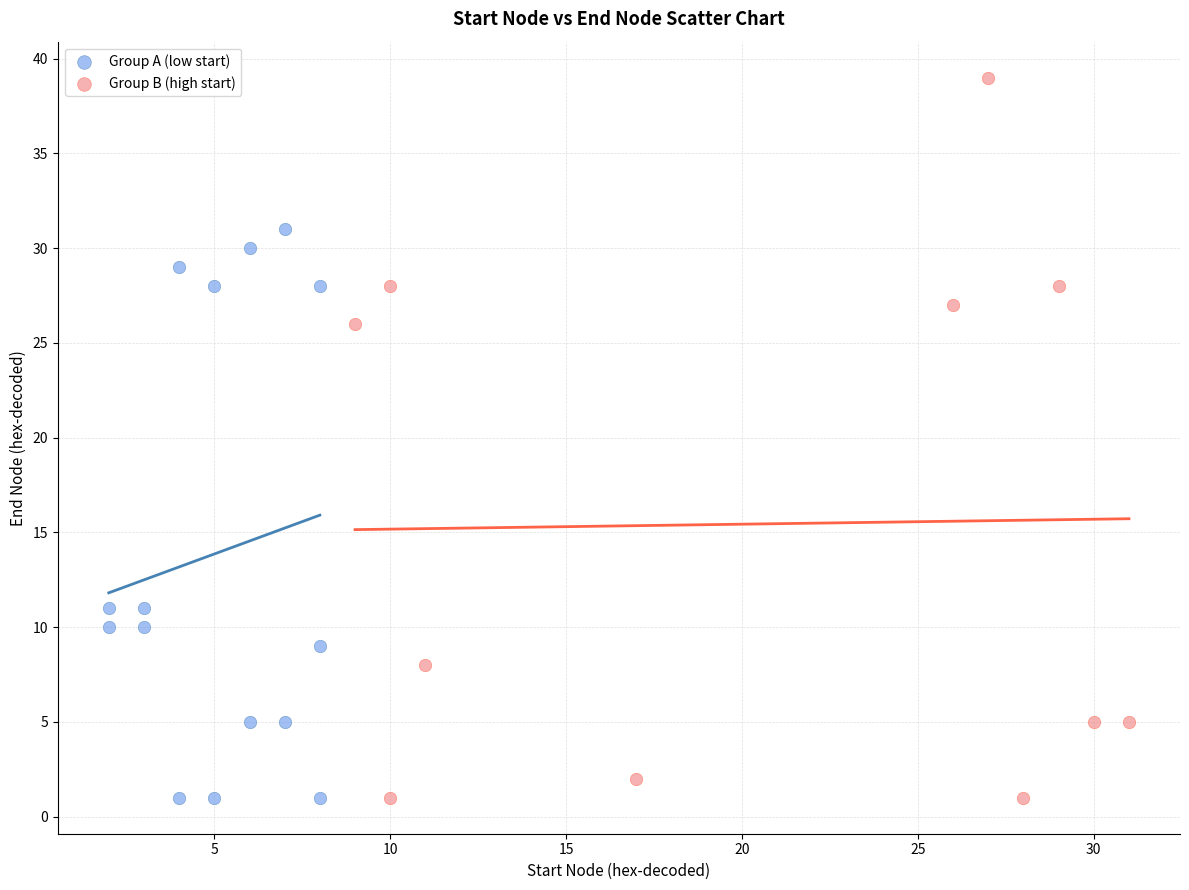

What are all the series names shown in the legend?

Group A (low start), Group B (high start)